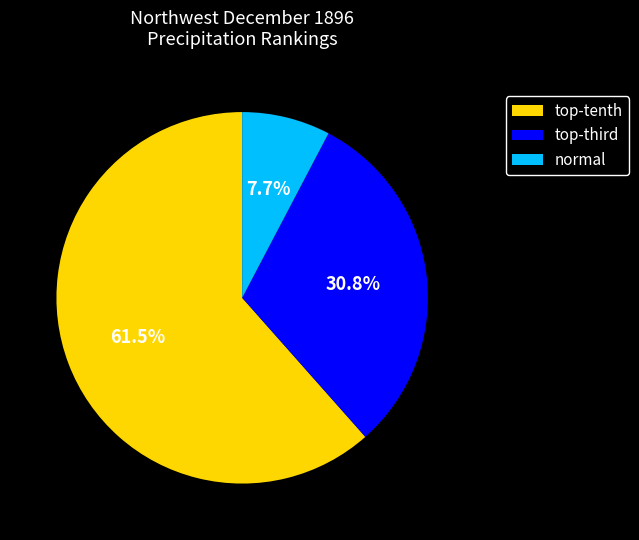

Which category has the smallest portion of the pie?

normal